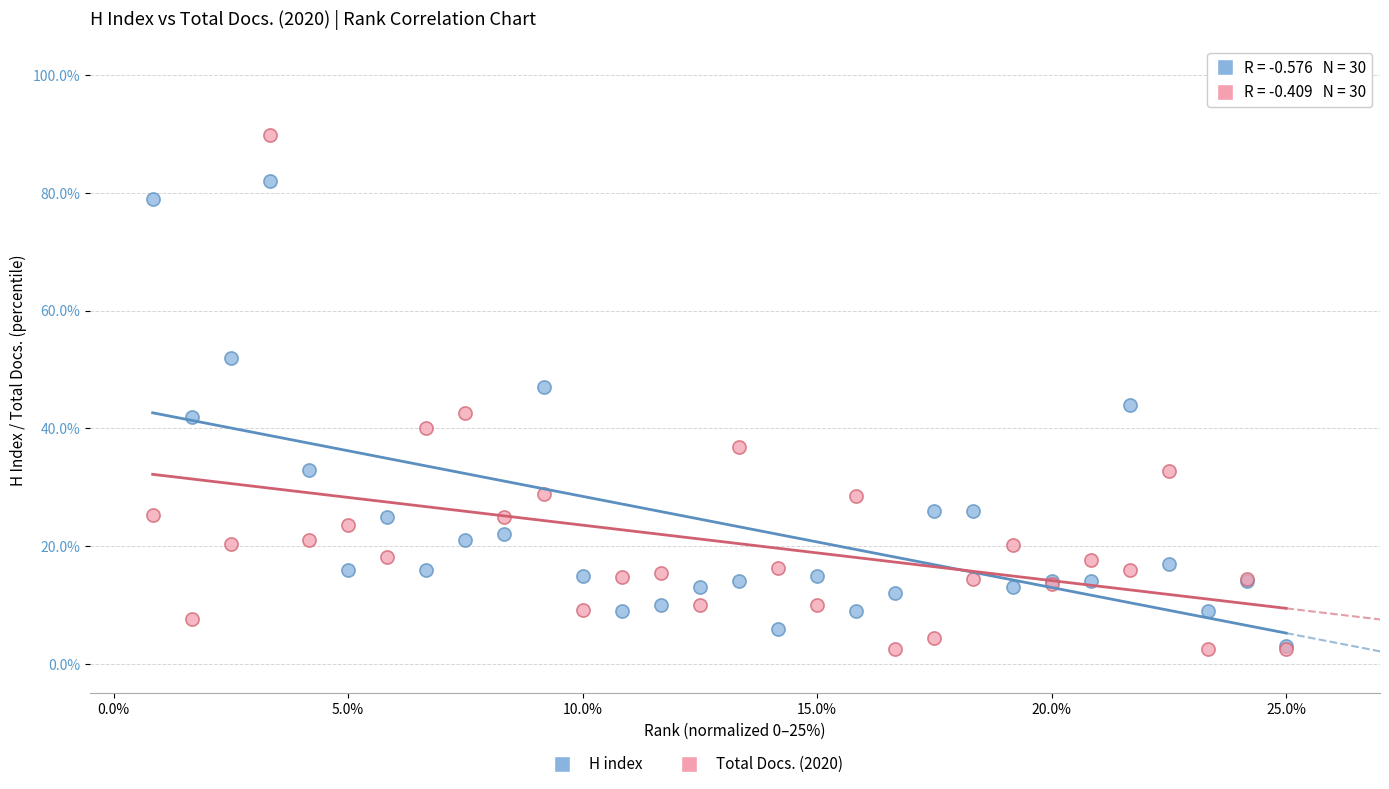

Which series reaches the maximum Y coordinate?

Total Docs. (2020)